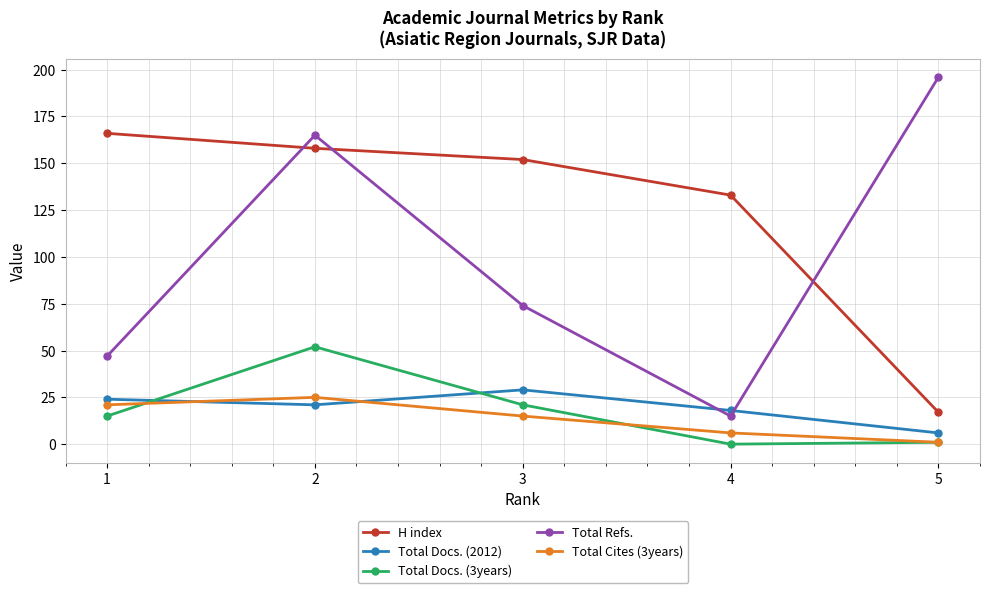

What is the difference between the maximum and second lowest values in the H index series?

33